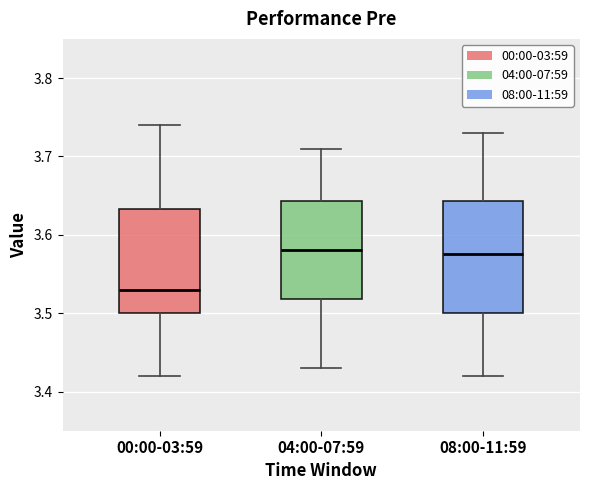

Which box has the lowest median line?

00:00-03:59